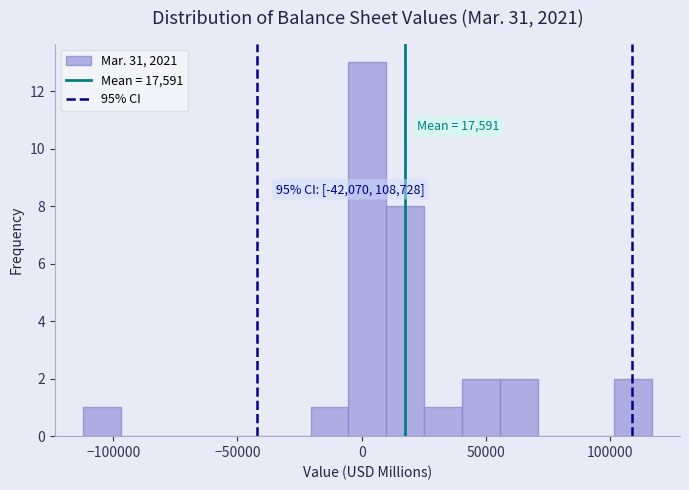

Read against the x-axis, roughly where is the centre of the tallest bar?

0